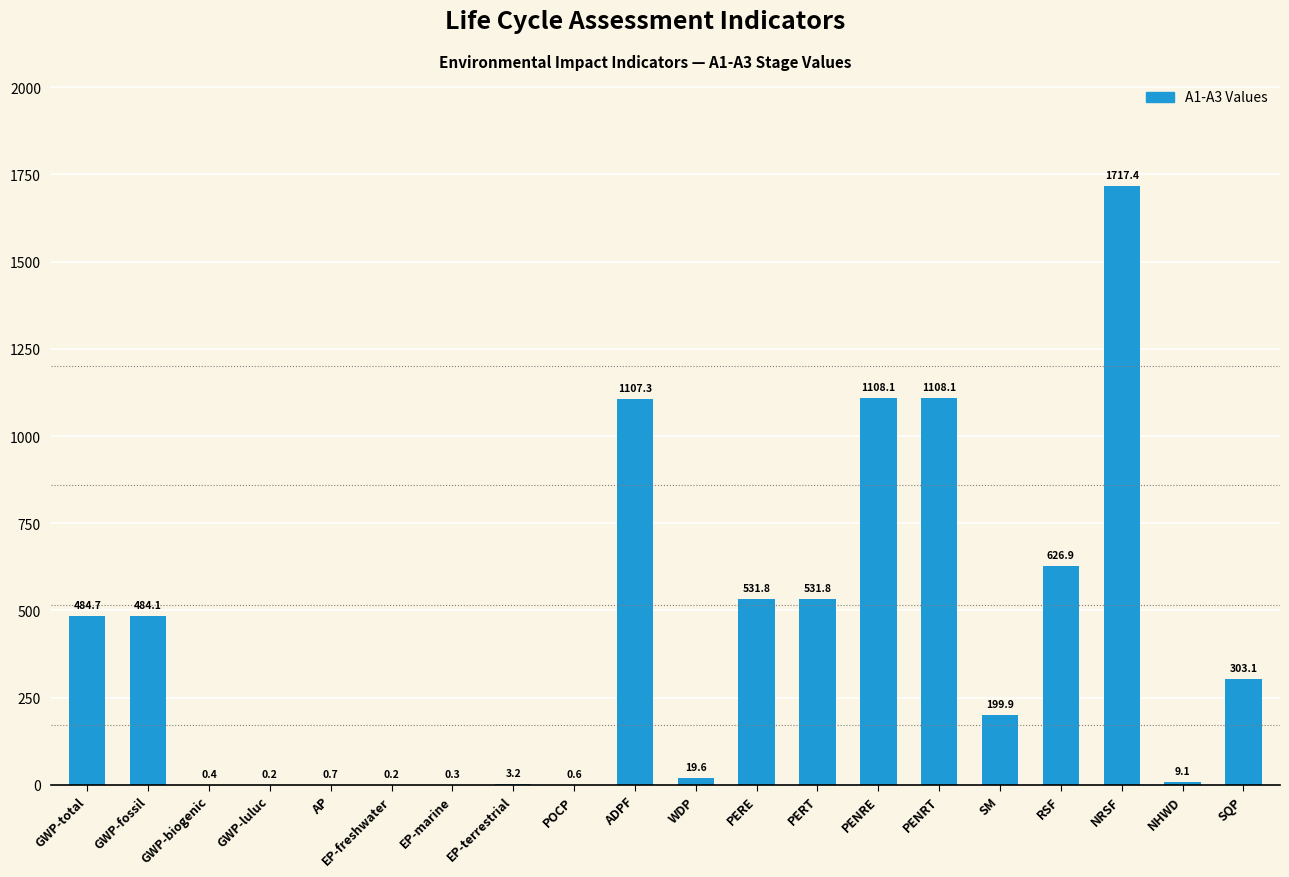

Between PERT and GWP-biogenic, which is larger?

PERT